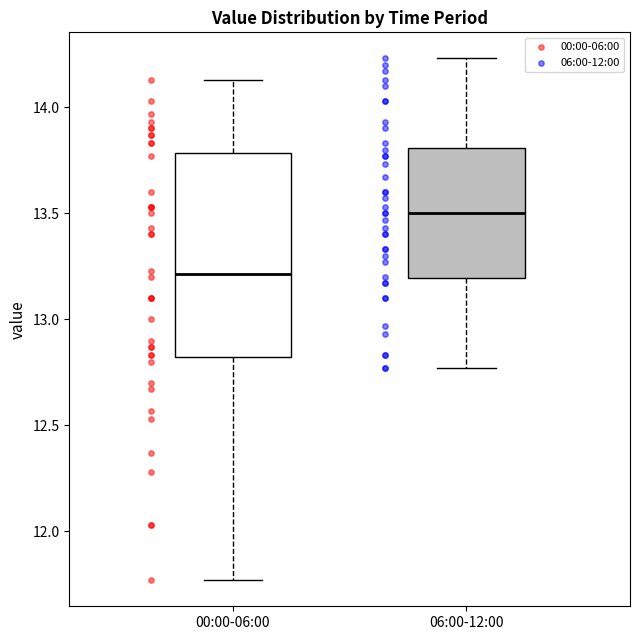

Reading left to right, transcribe this box plot: for each box, give where its median line is, the range the box spans, and where its two whiskers end, as read against the y-axis. The values are not printed on the chart, so give them approximately, as read against the axis.

00:00-06:00: median 13.20, box 12.80 to 13.80, whiskers 11.75 to 14.15
06:00-12:00: median 13.50, box 13.20 to 13.80, whiskers 12.75 to 14.25